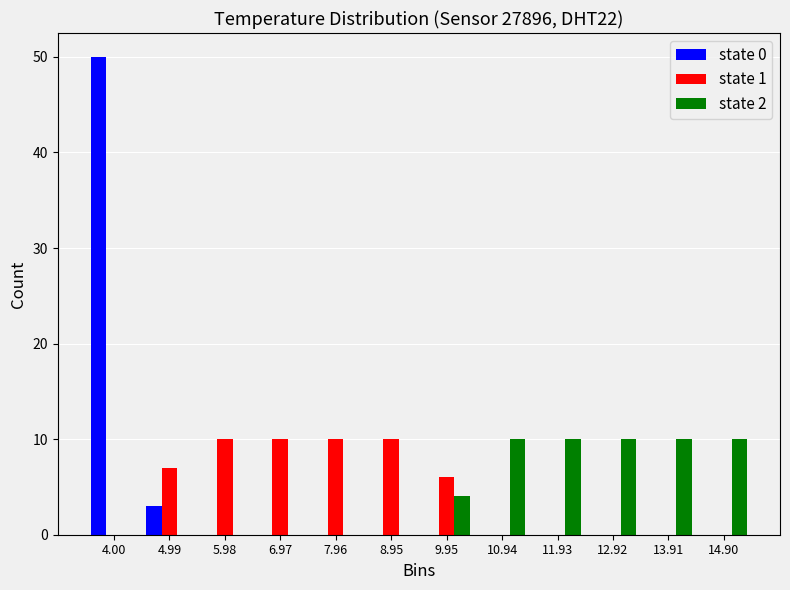

Reading left to right, transcribe this chart: for each range on the x-axis, give the height of each series' bar. Neither the bar edges nor the heights are printed on the chart, so give them approximately, as read against the axes.

3.5 to 4.5: state 0=50	state 1=0	state 2=0
4.5 to 5.5: state 0=3	state 1=7	state 2=0
5.5 to 6.5: state 0=0	state 1=10	state 2=0
6.5 to 7.5: state 0=0	state 1=10	state 2=0
7.5 to 8.5: state 0=0	state 1=10	state 2=0
8.5 to 9.5: state 0=0	state 1=10	state 2=0
9.5 to 10.4: state 0=0	state 1=6	state 2=4
10.4 to 11.4: state 0=0	state 1=0	state 2=10
11.4 to 12.4: state 0=0	state 1=0	state 2=10
12.4 to 13.4: state 0=0	state 1=0	state 2=10
13.4 to 14.4: state 0=0	state 1=0	state 2=10
14.4 to 15.4: state 0=0	state 1=0	state 2=10